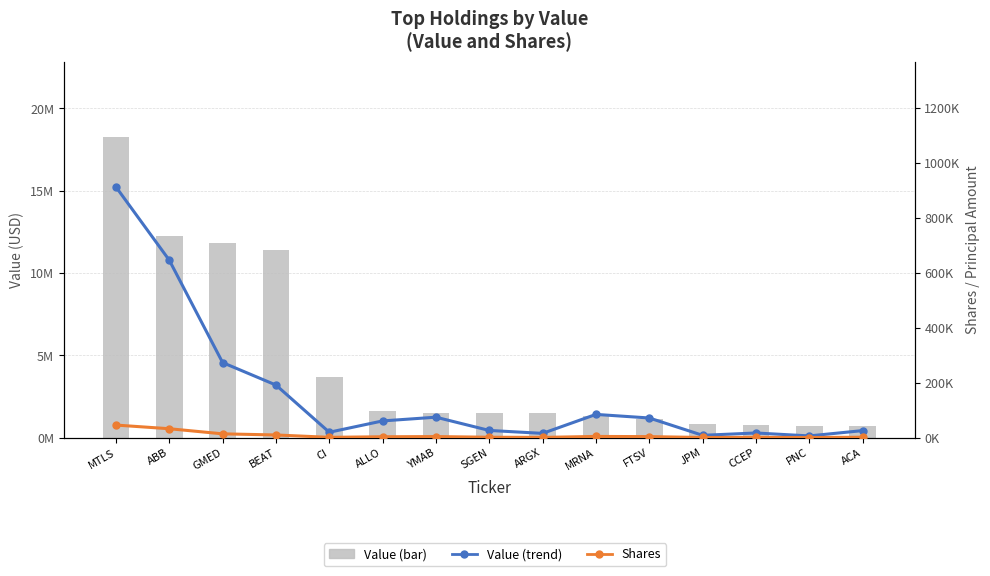

Which category has the lowest value in the Value series?

ACA